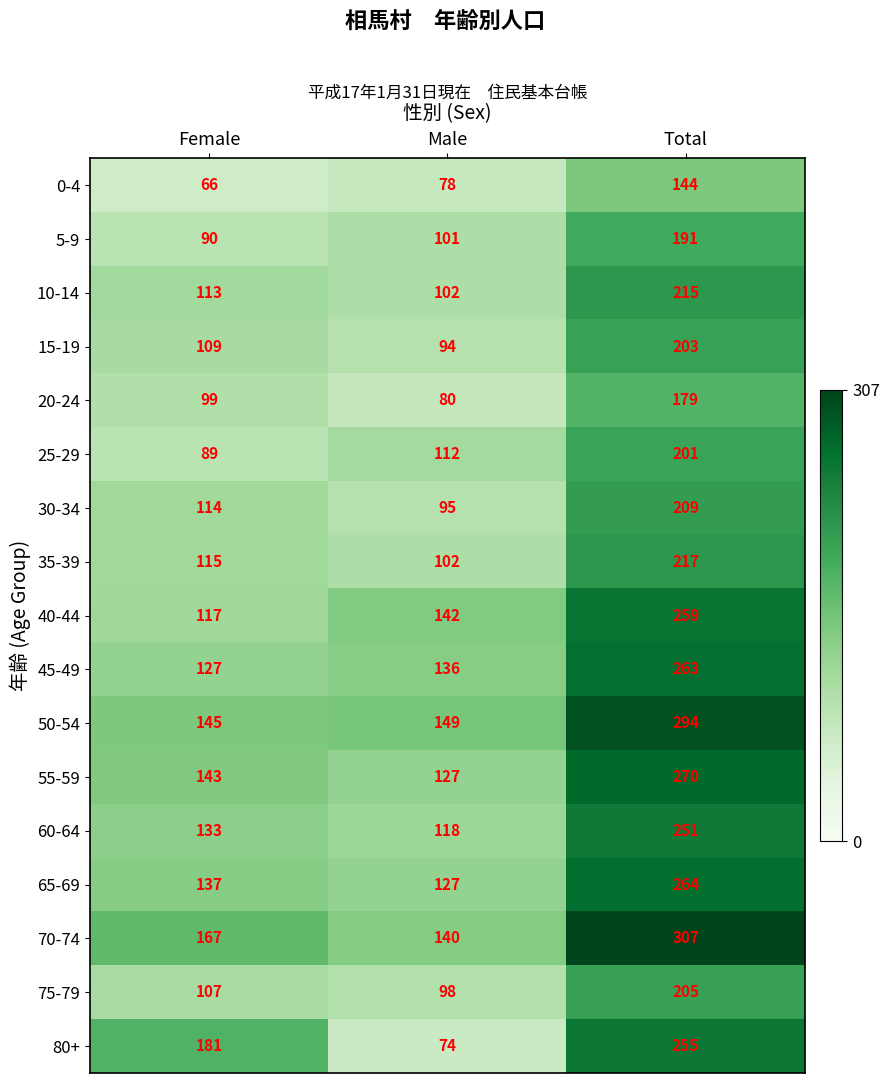

Is it true that 0-4 equals 50 at Male?

False